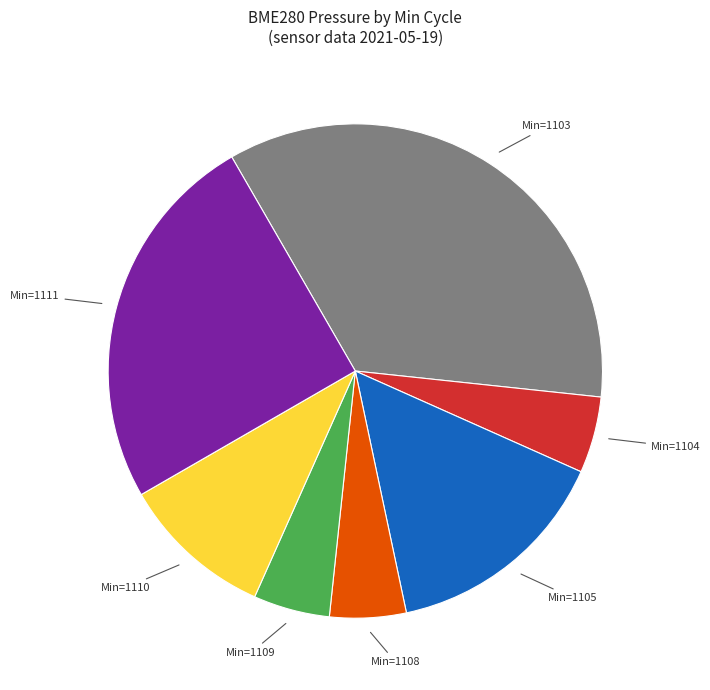

Is there any slice that represents more than half of the pie?

No